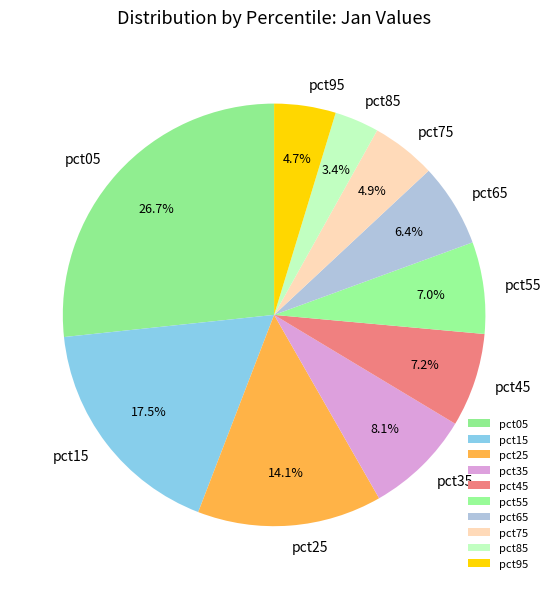

What percentage is NOT represented by pct45?

92.8%